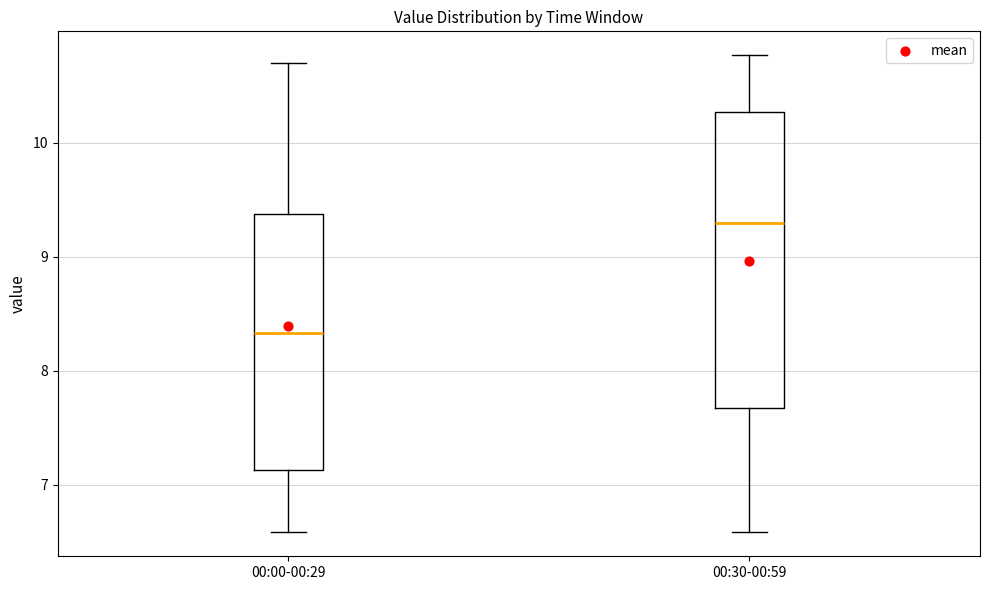

Where does the median line of the box for 00:30-00:59 sit on the y-axis? The values are not printed on the chart, so give them approximately, as read against the axis.

9.3